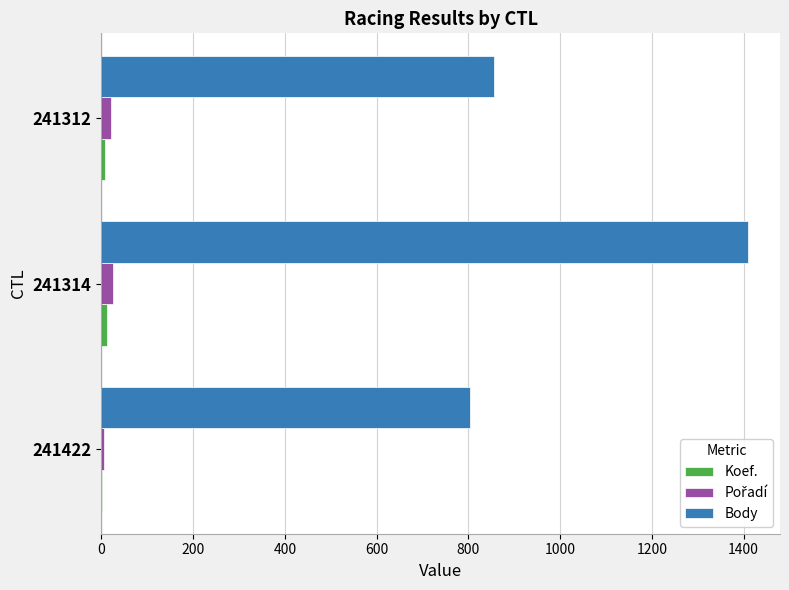

At which category is the sum across all series the highest?

241314